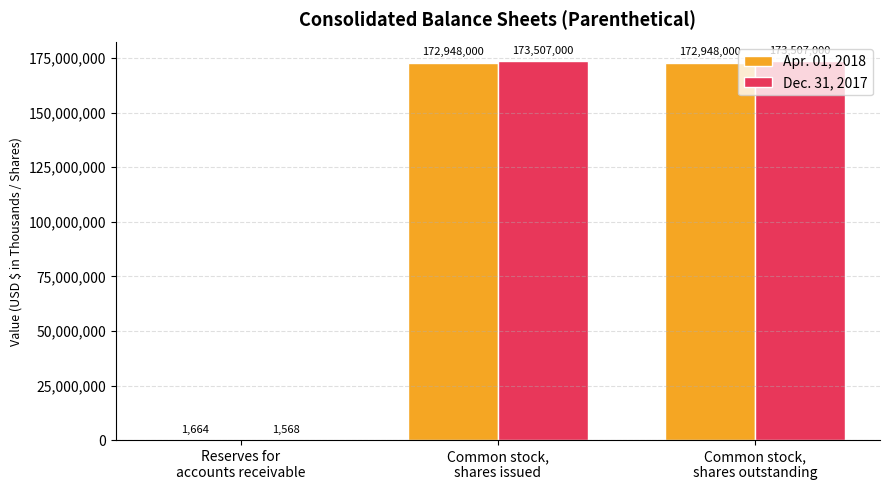

Which series has the largest total across all categories?

Dec. 31, 2017